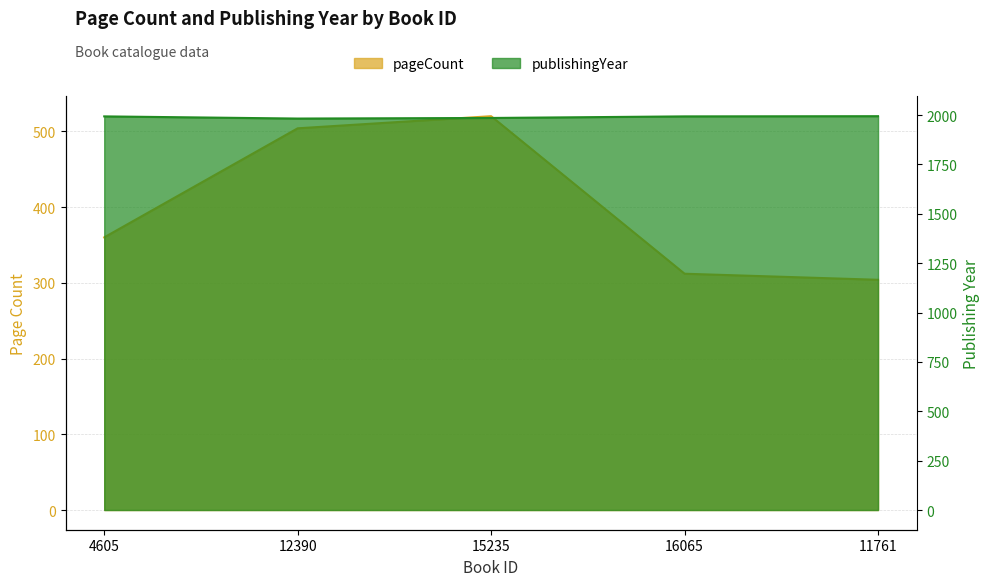

What is the spread (max minus min) of values at 11761?

1690